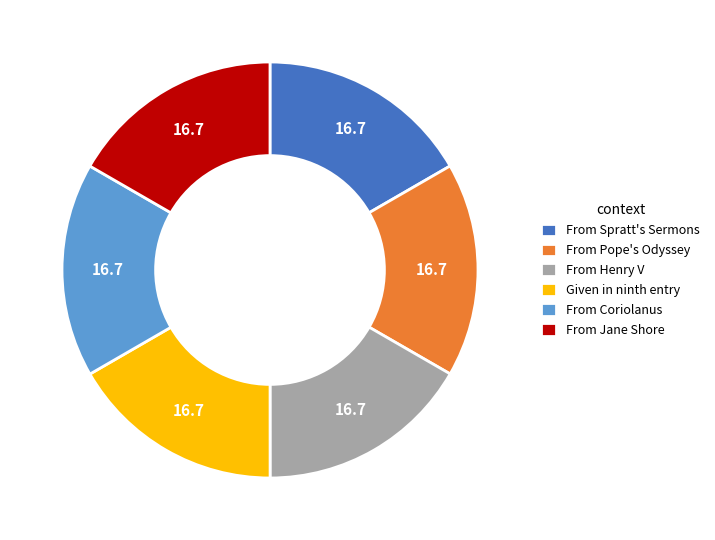

How many segments does this pie chart have?

6